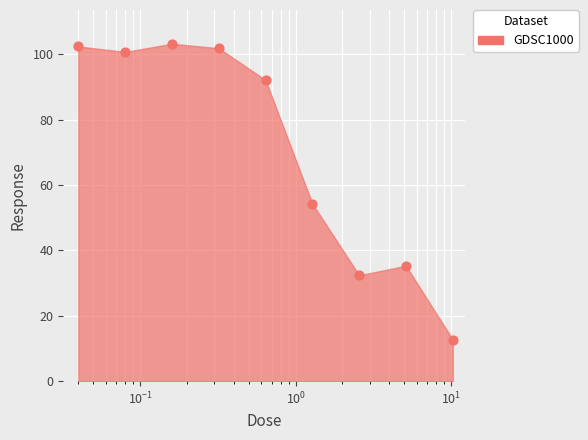

What is the change in value from 0.04 to 5.12?

-67.1